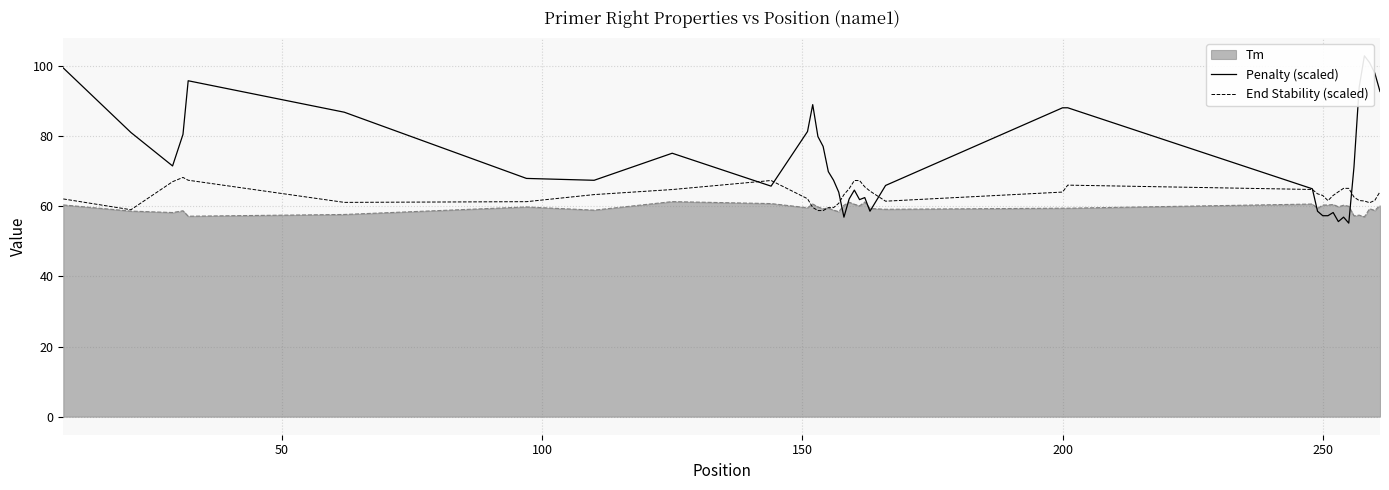

What is the maximum value for End Stability (scaled)?

68.3